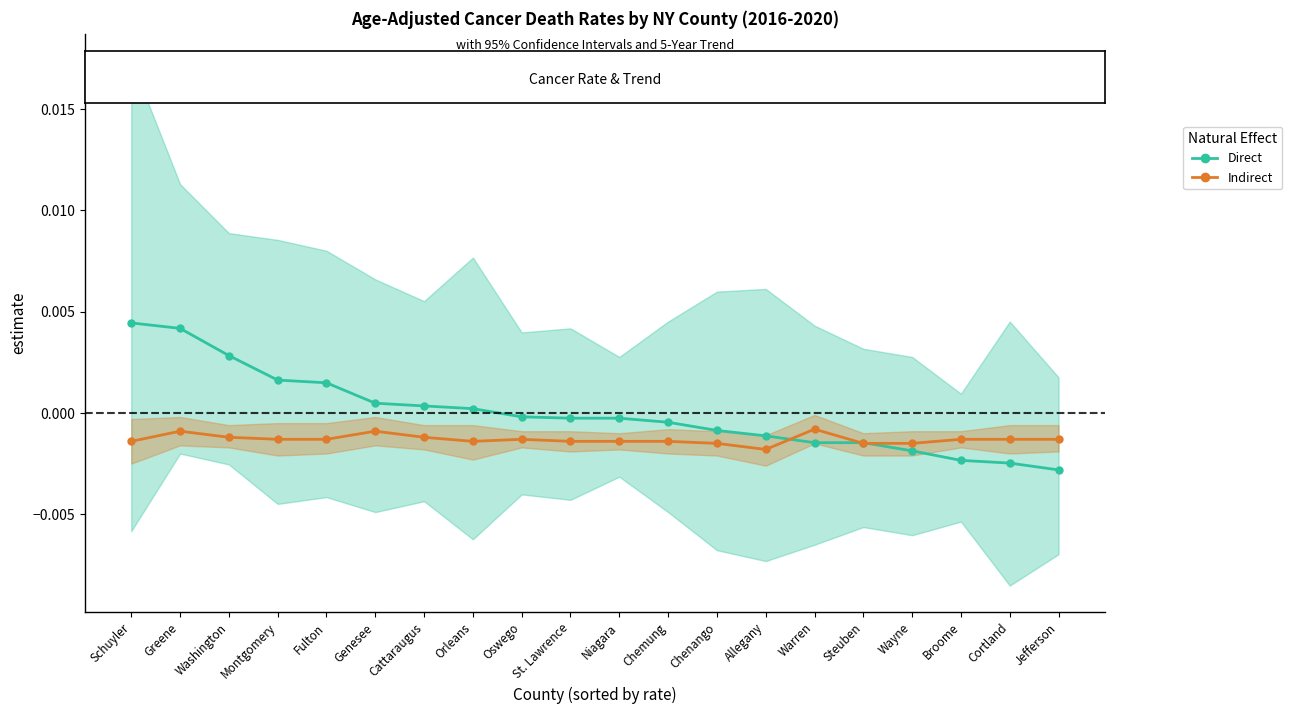

At which label is Direct closest to 0?

Oswego